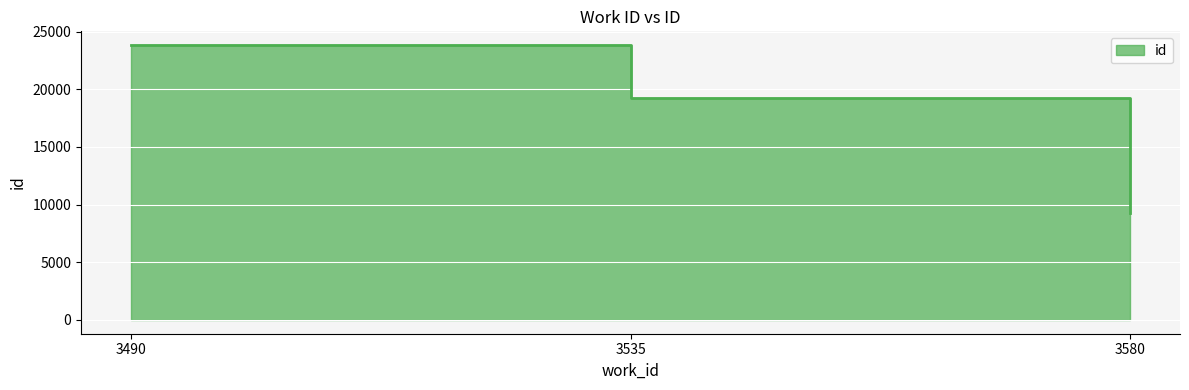

What is the value of the 2nd point from the left?

19232